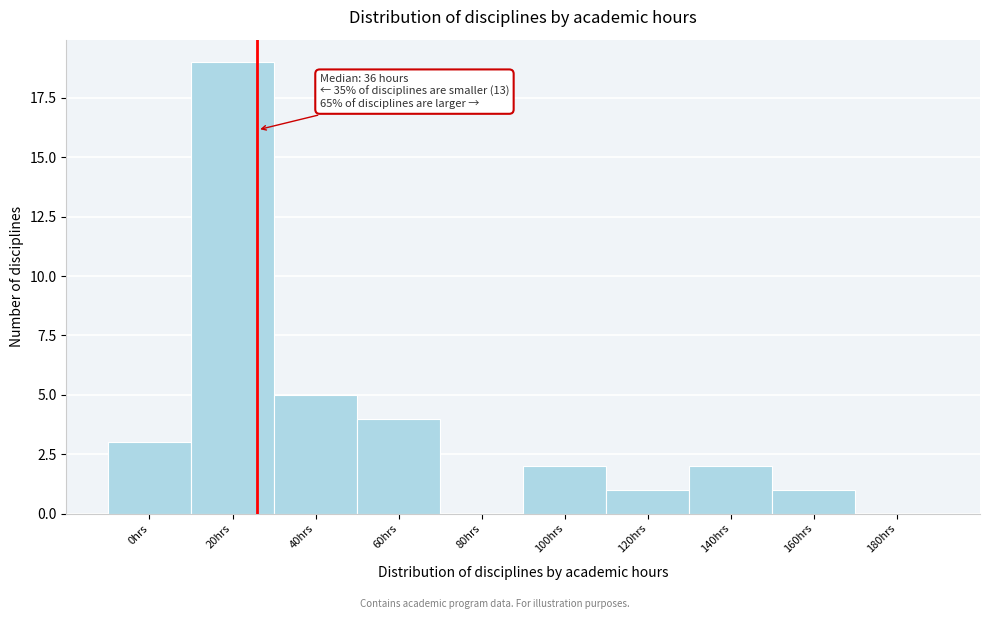

Reading left to right, transcribe all the data shown in this chart.

0hrs=3	20hrs=19	40hrs=5	60hrs=4	80hrs=0	100hrs=2	120hrs=1	140hrs=2	160hrs=1	180hrs=0